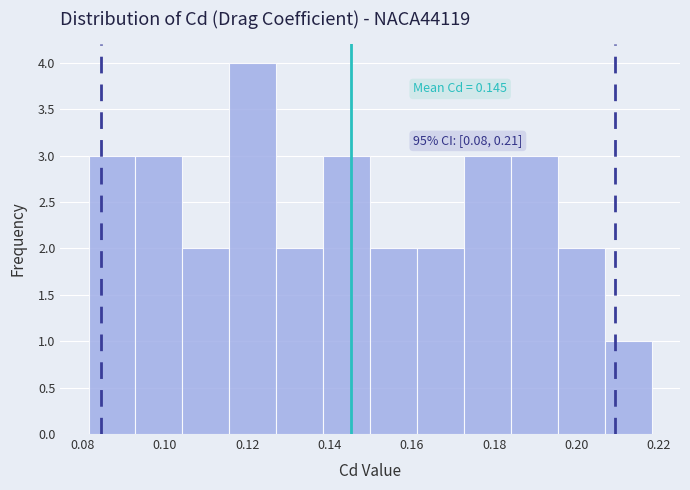

Which range on the x-axis has the tallest bar?

0.116 to 0.128